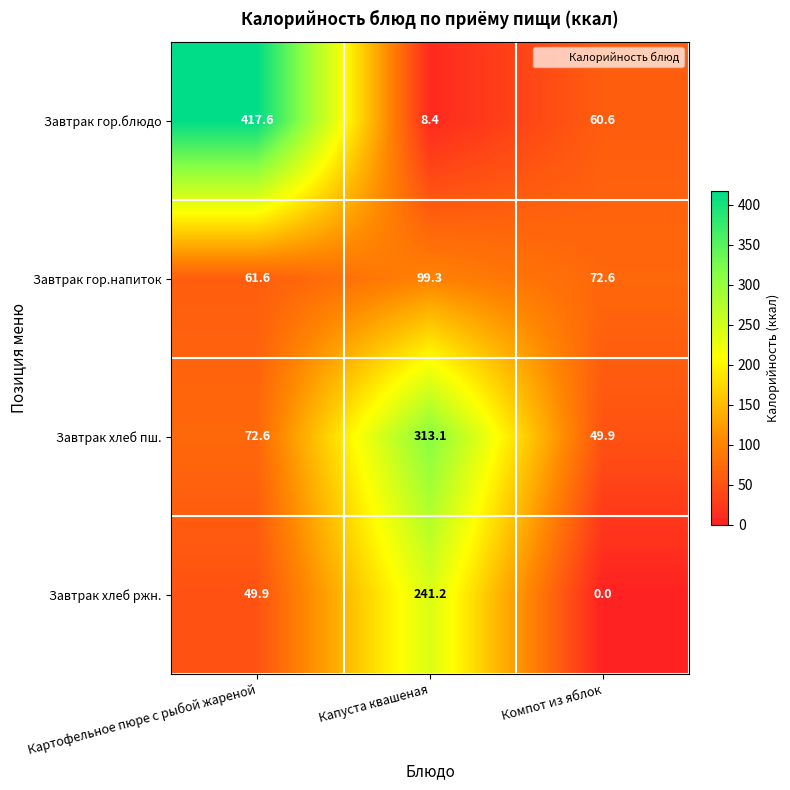

How many categories are shown in the chart?

3